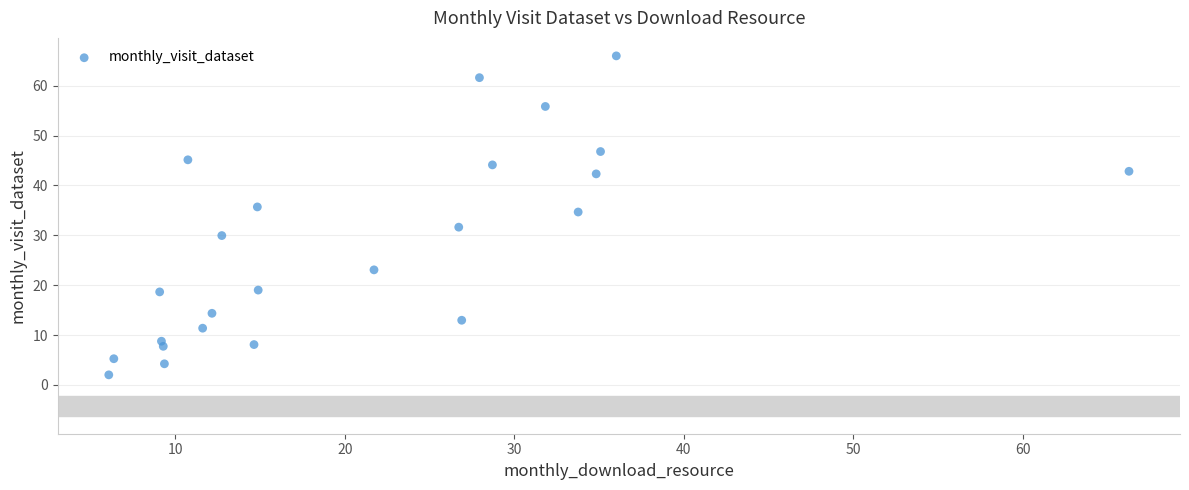

What is the range of Y values (max minus min)?

64.0